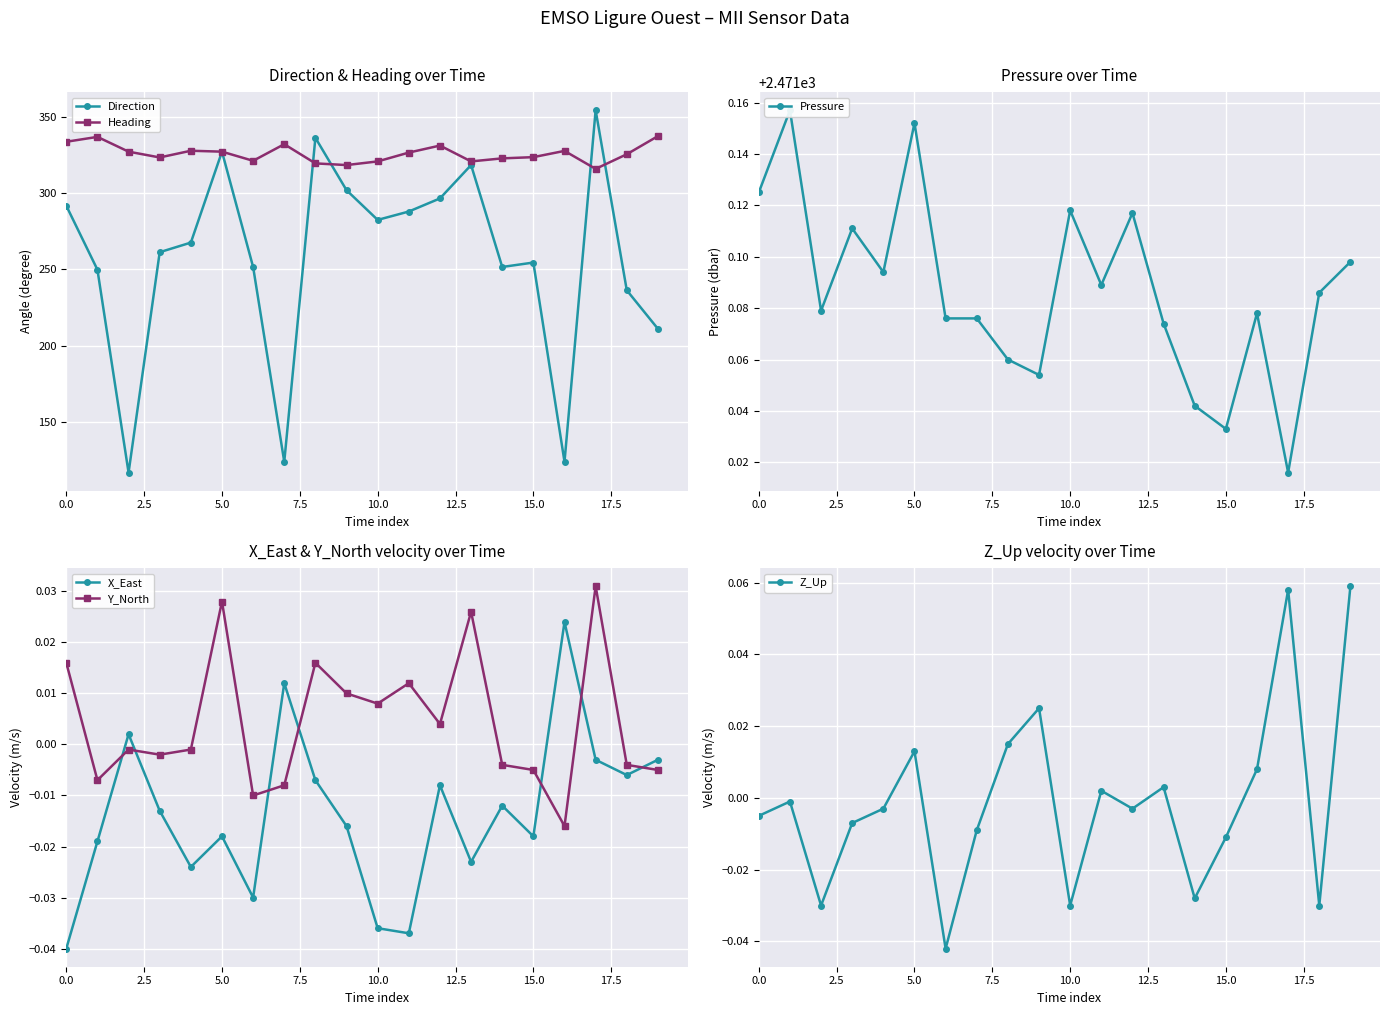

What position from the left is 14?

15